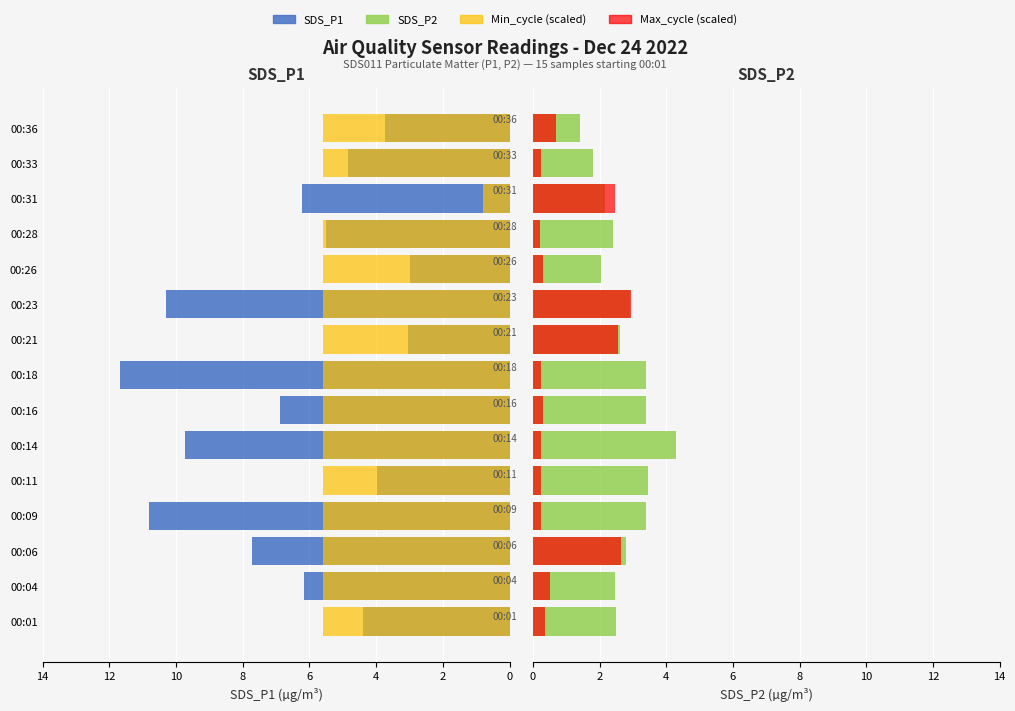

Which series has the largest total across all categories?

SDS_P1